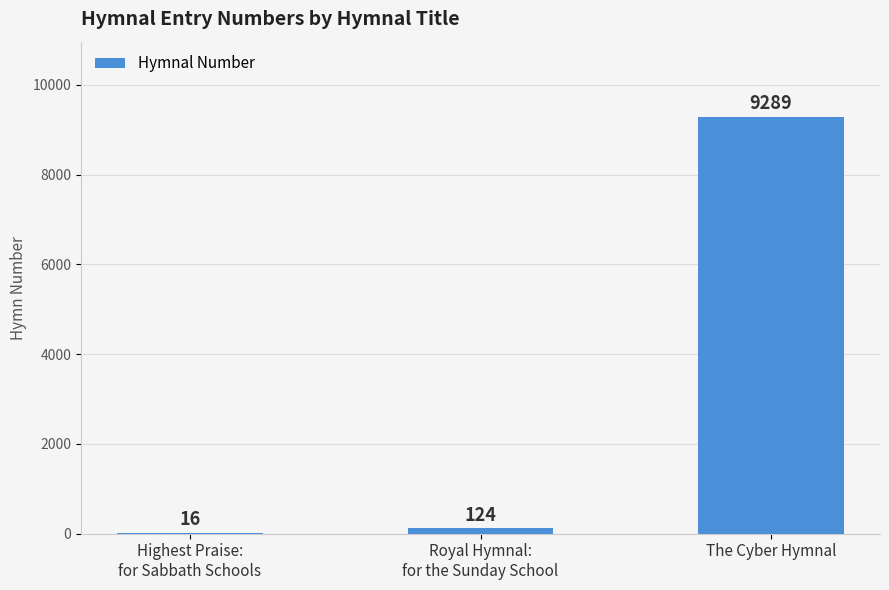

What is the sum of all values?

9429